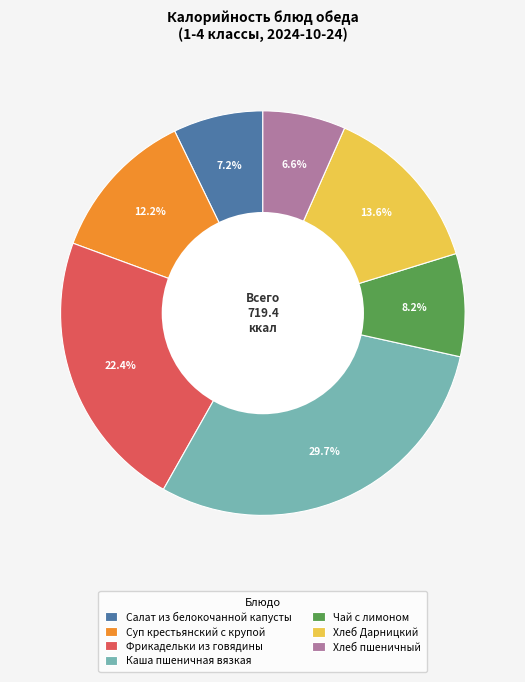

Which has a higher value, Салат из белокочанной капусты or Хлеб пшеничный?

Салат из белокочанной капусты